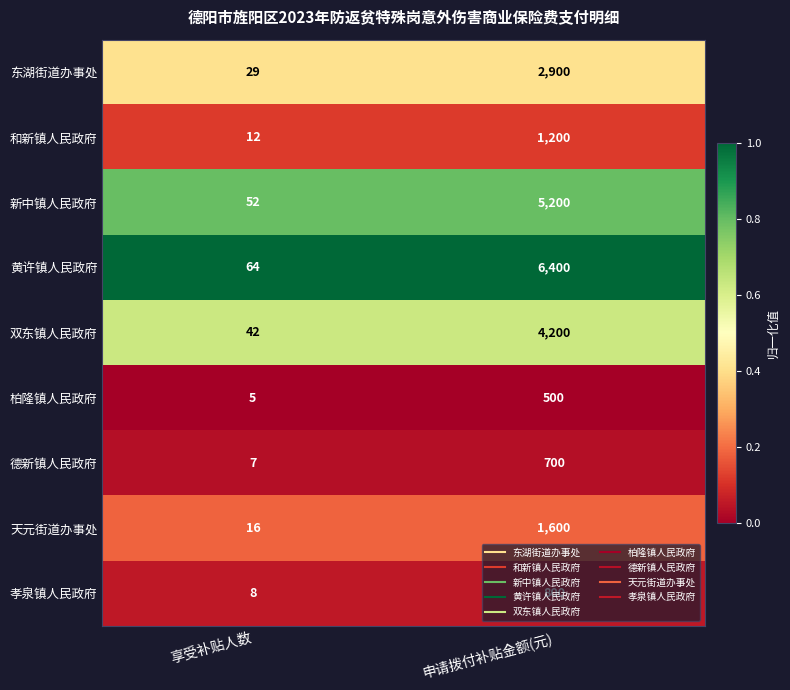

The 东湖街道办事处 series shows 2900 at 申请拨付补贴金额(元). True or false?

True